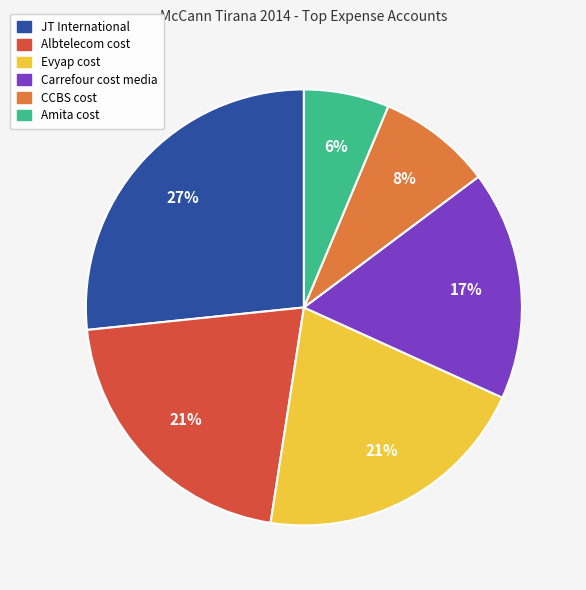

Which has a higher value, Evyap cost or CCBS cost?

Evyap cost